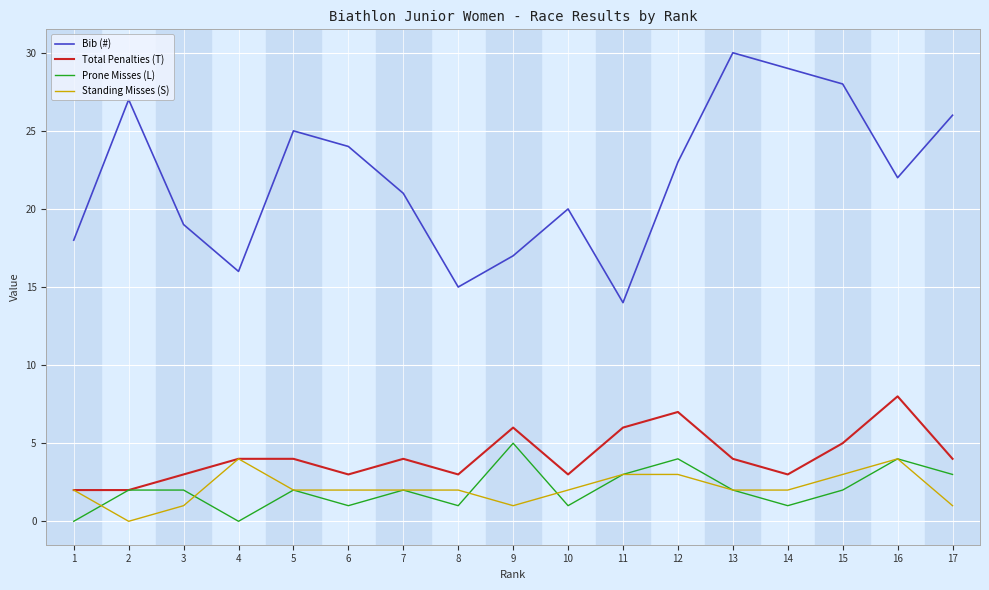

Rank the series at 6 from highest to lowest value.

Bib (#), Total Penalties (T), Standing Misses (S), Prone Misses (L)